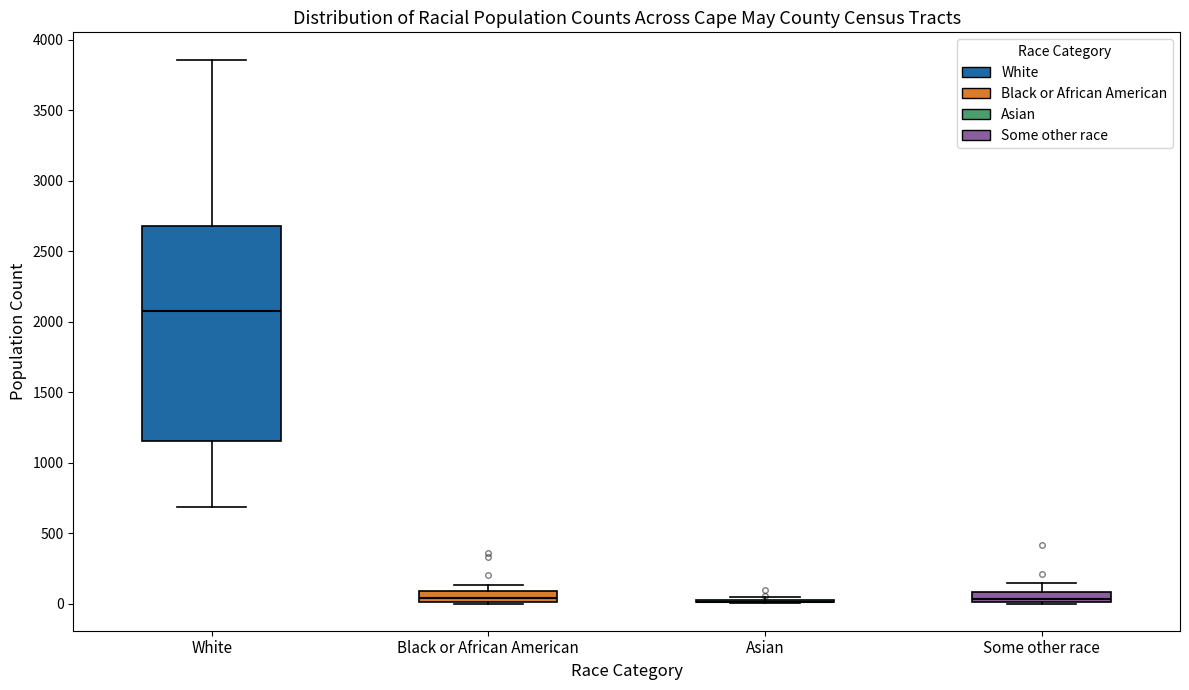

Which box is the tallest, from its lower edge to its upper edge?

White